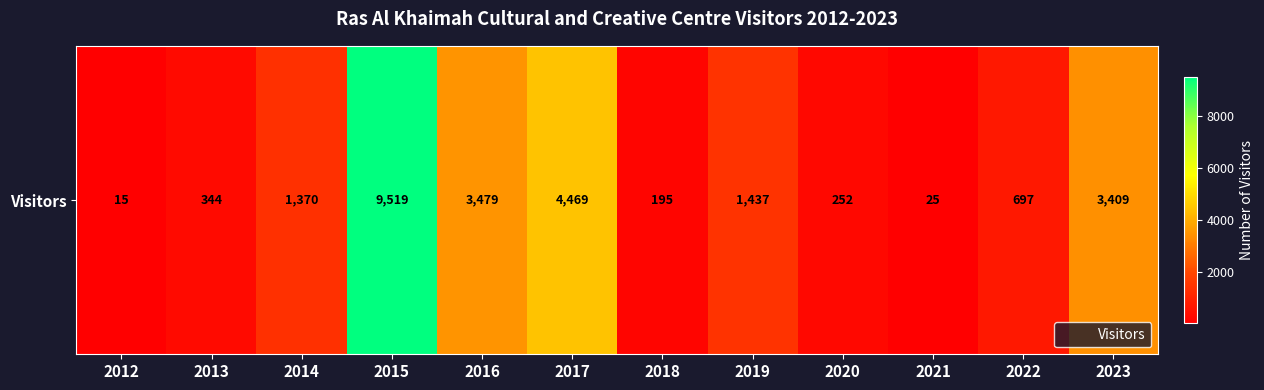

Reading left to right, extract all data points from this chart.

2012=15	2013=344	2014=1370	2015=9519	2016=3479	2017=4469	2018=195	2019=1437	2020=252	2021=25	2022=697	2023=3409